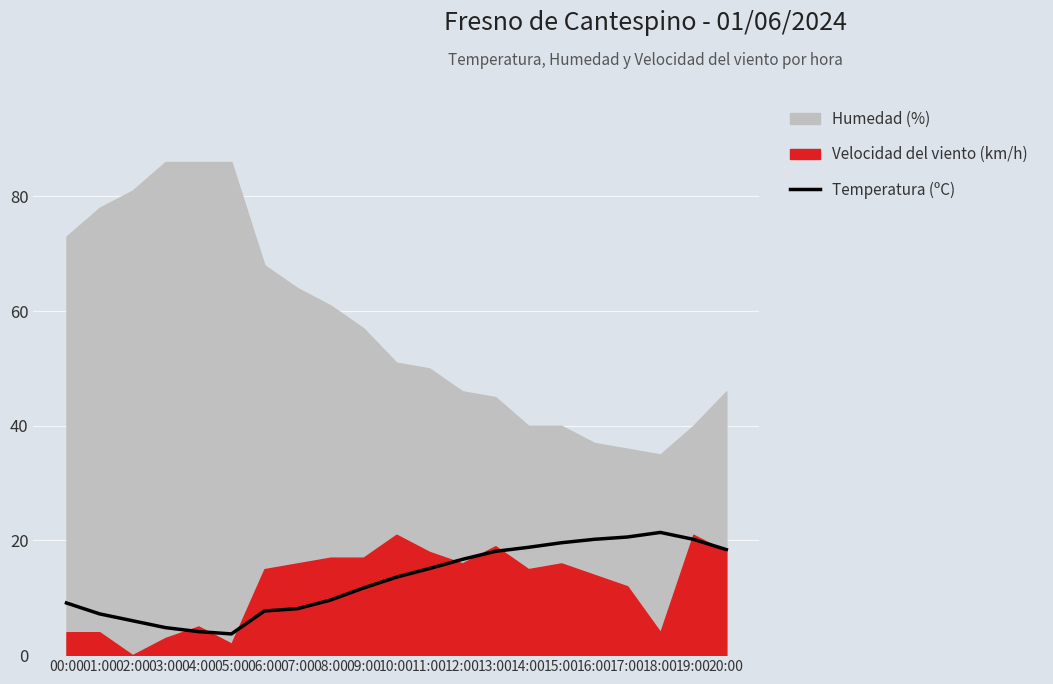

Which label corresponds to the largest value in the chart?

18:00